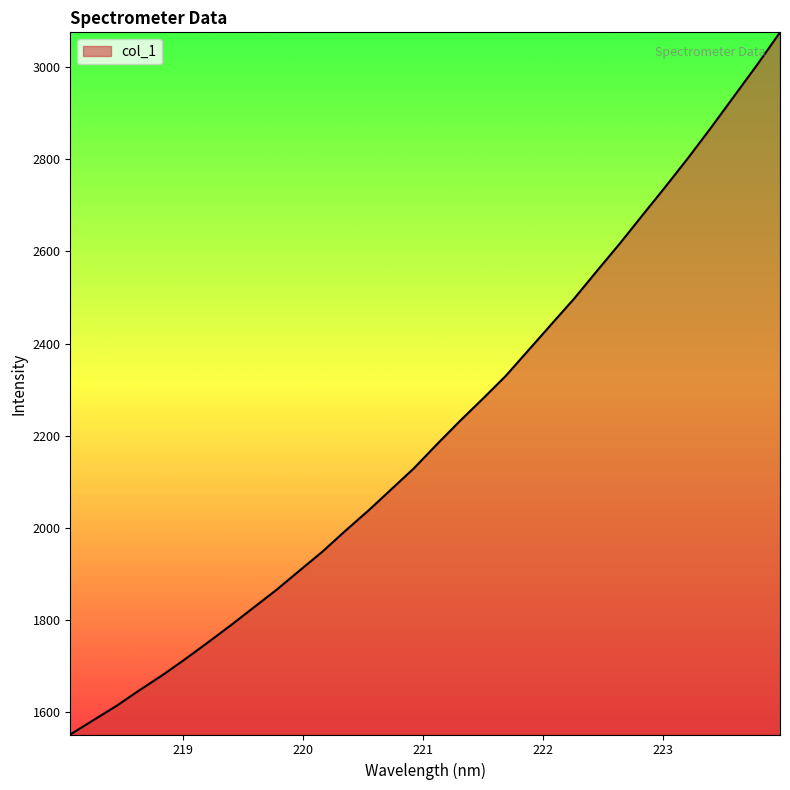

What is the maximum value shown in the chart?

3075.2